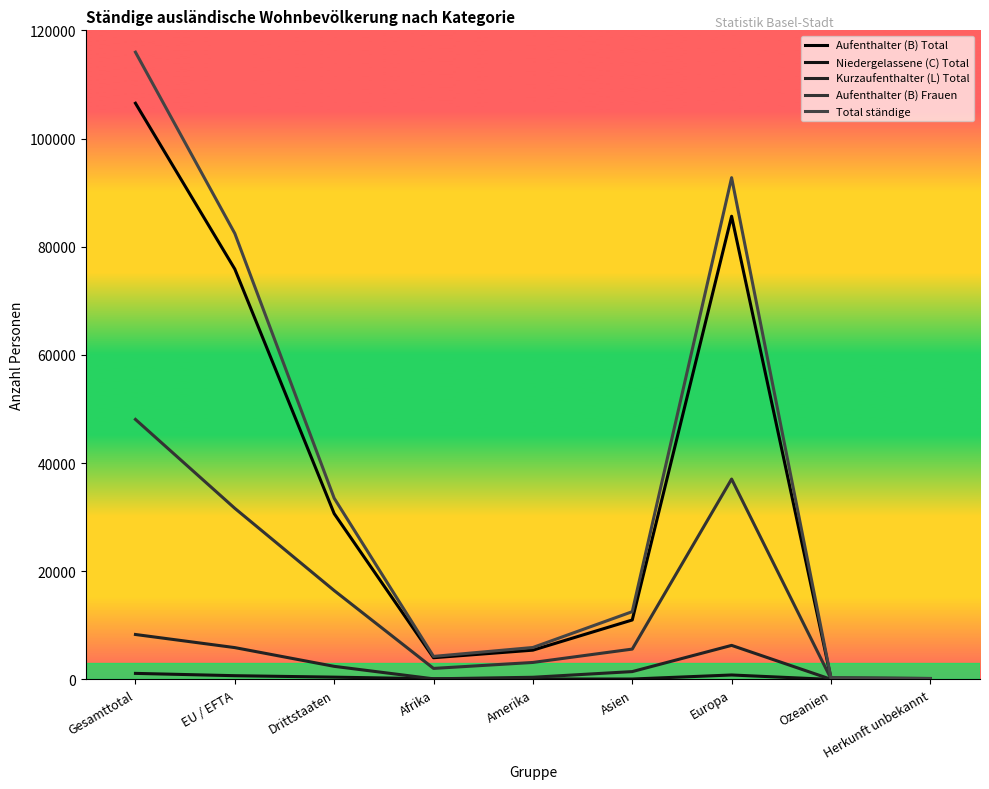

Which series has the largest total across all categories?

Total ständige